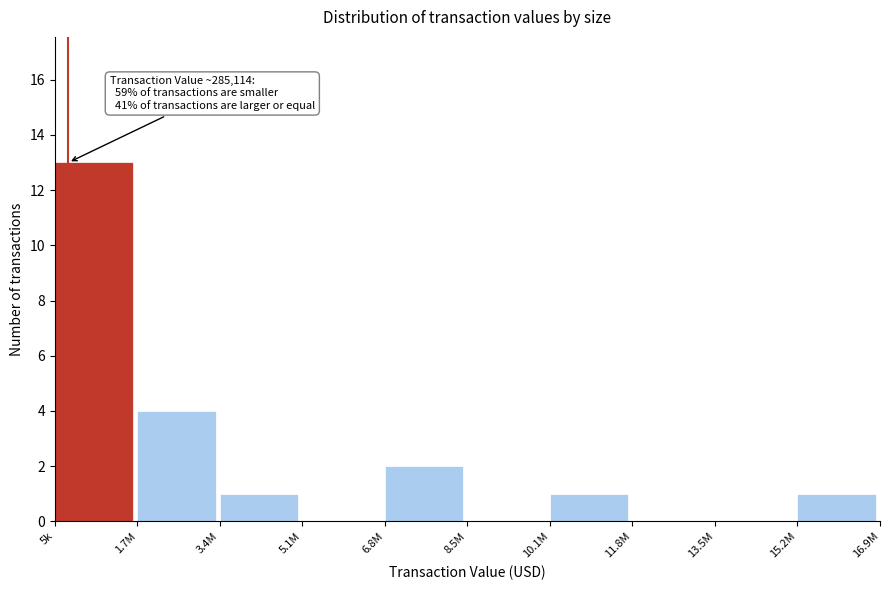

Reading left to right, transcribe all the data shown in this chart.

5k=13	1.7M=4	3.4M=1	5.1M=0	6.8M=2	8.5M=0	10.1M=1	11.8M=0	13.5M=0	15.2M=1